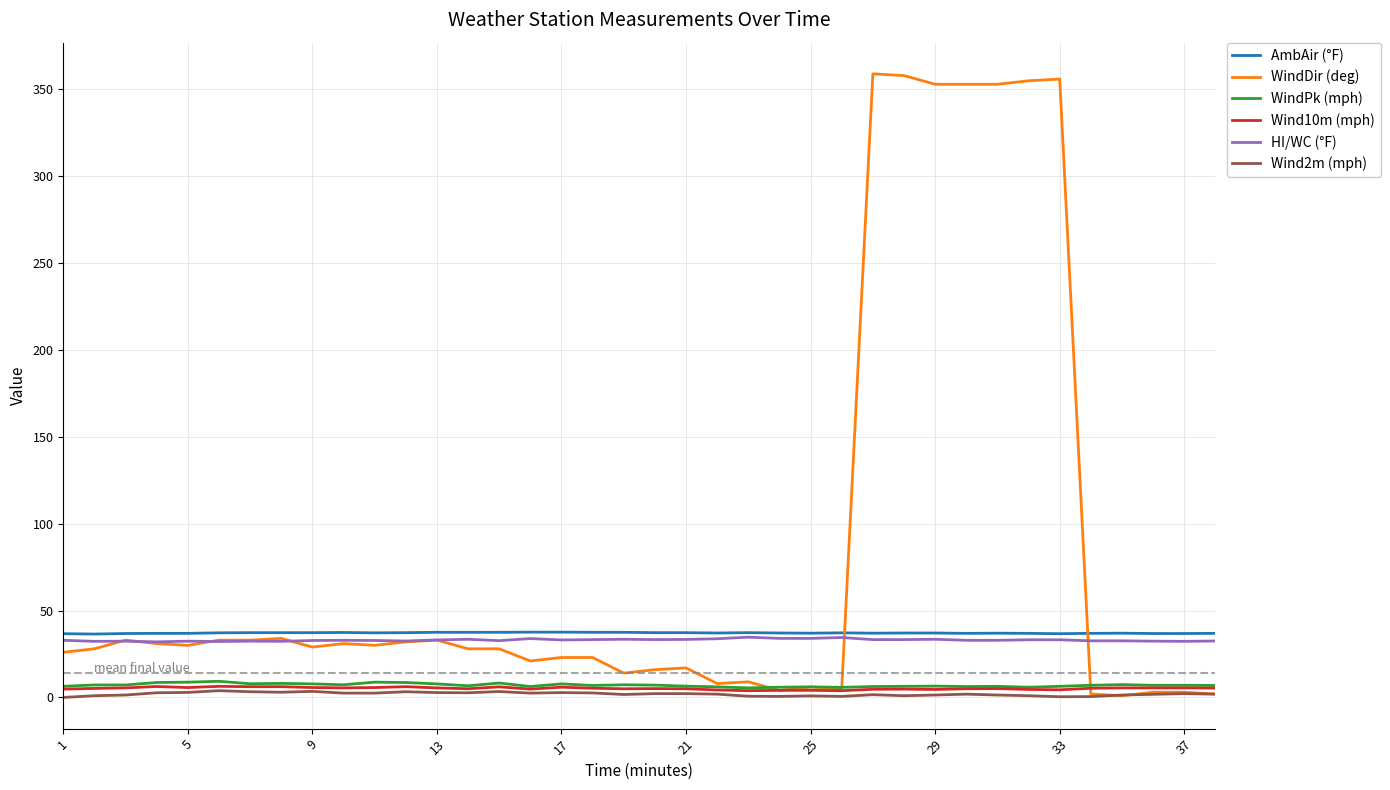

Which series has the largest range (max minus min)?

WindDir (deg)